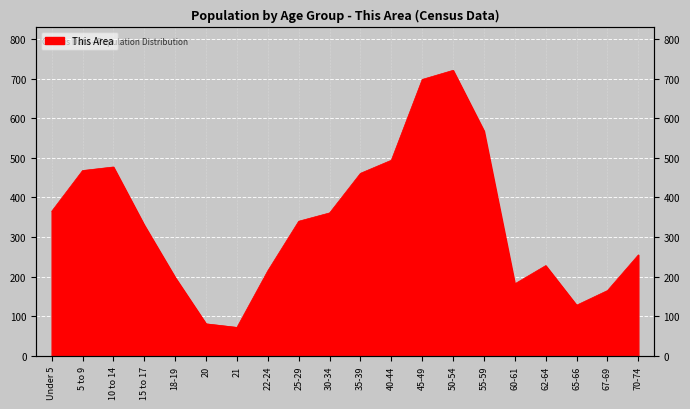

True or false: there are more than 1 points higher than both neighbors.

True